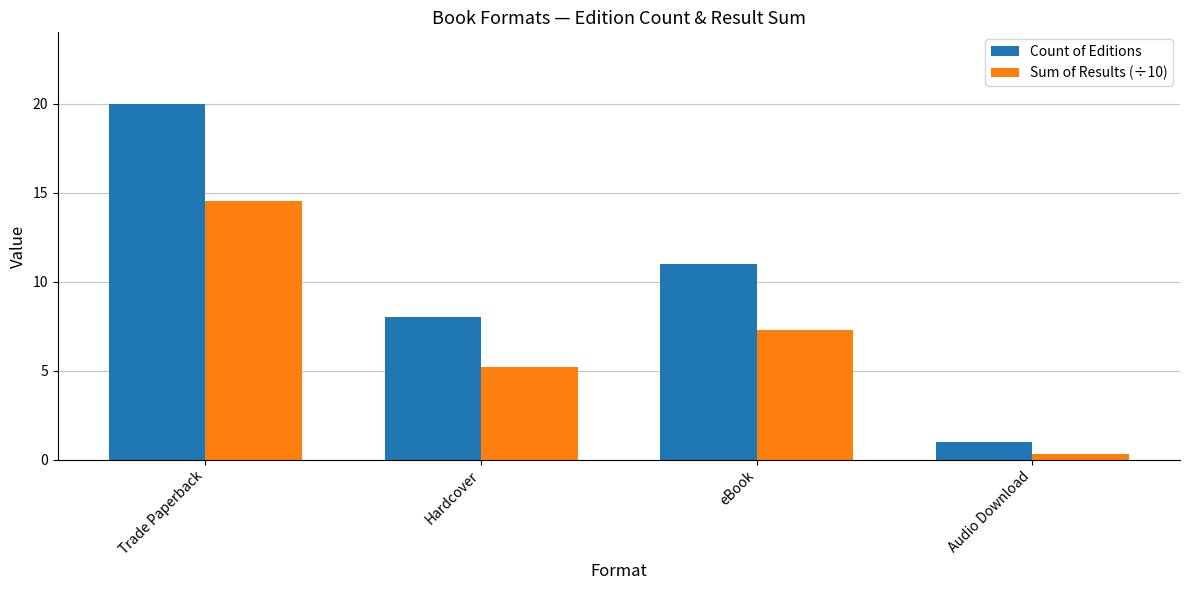

What is the label of the 2nd bar from the left?

Hardcover